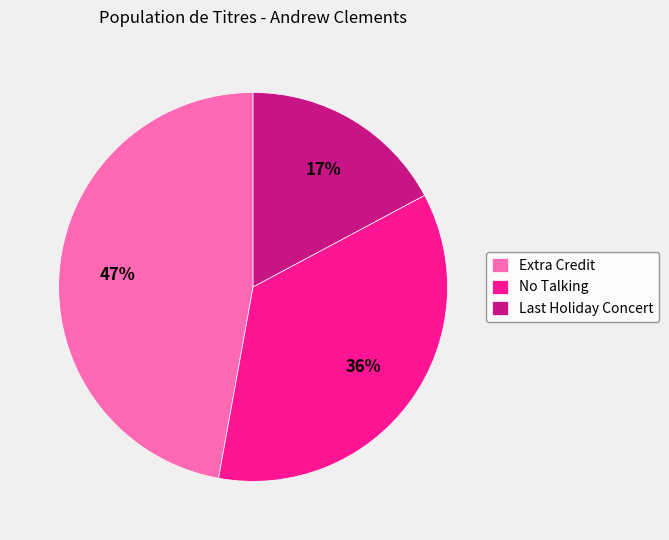

What percentage is the Extra Credit slice, to the nearest percent?

47%